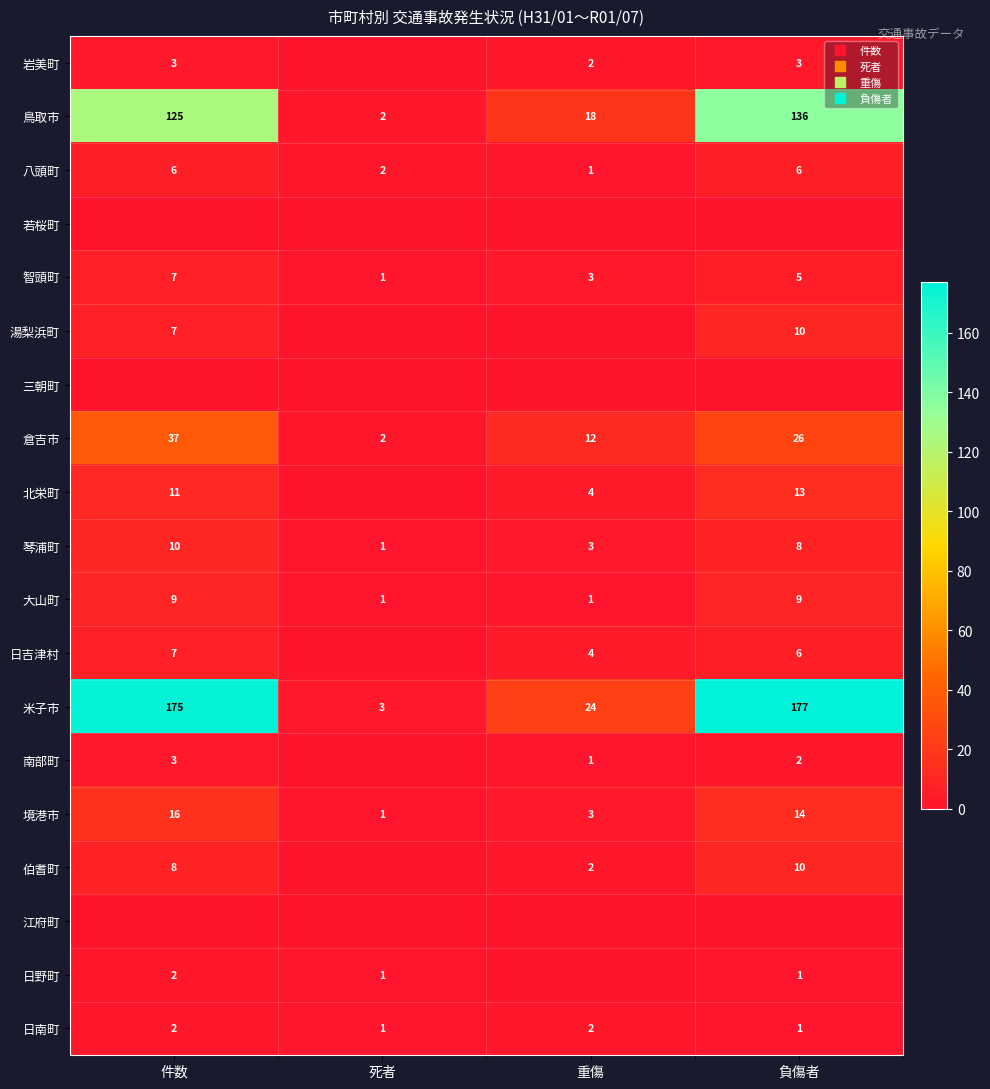

What is the difference between the highest and lowest values at 重傷?

24